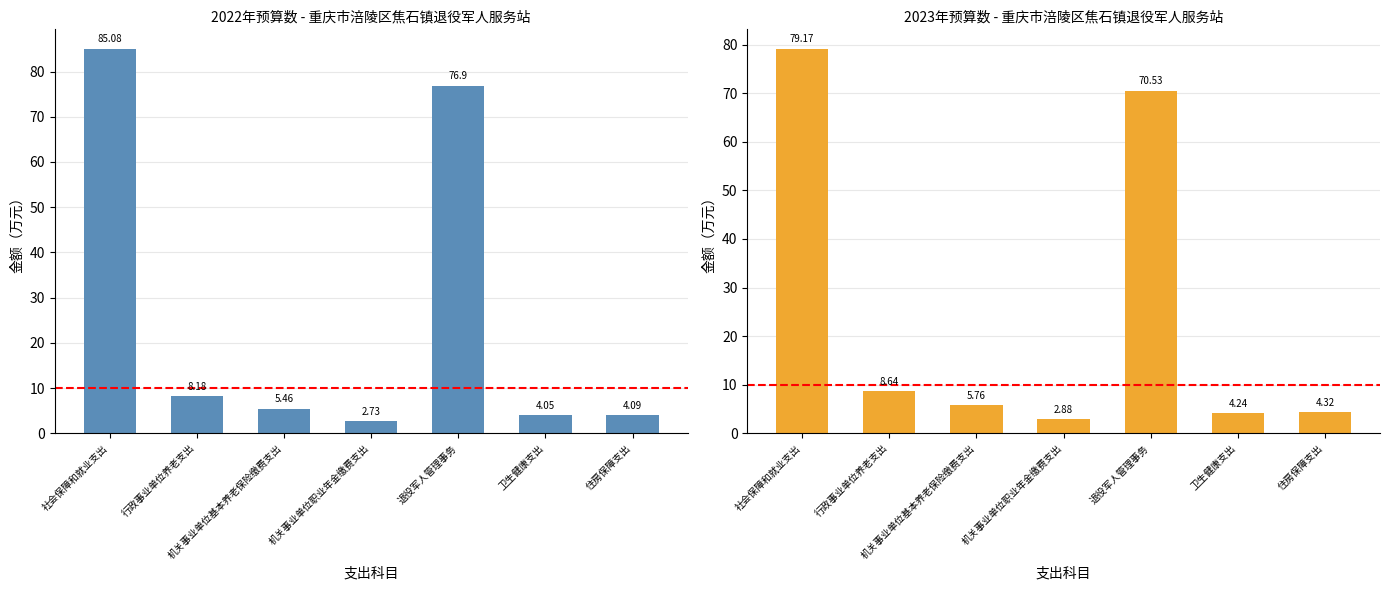

The 2022年预算数 series shows 4.0 at 卫生健康支出. True or false?

True